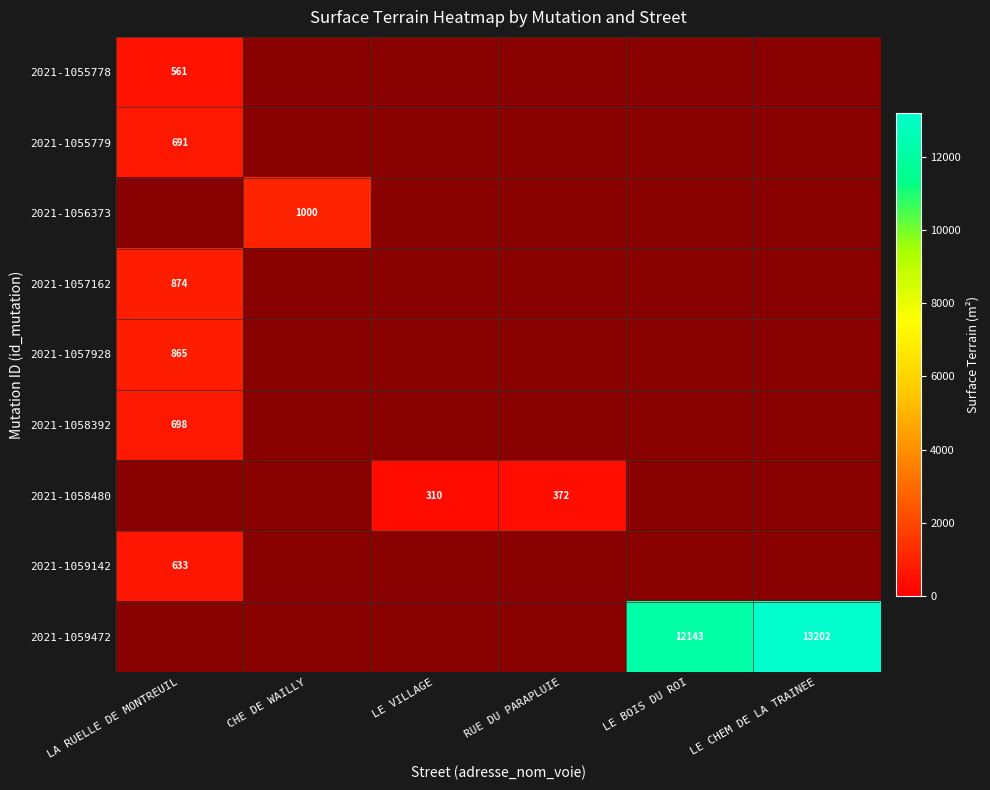

Which category has the lowest value across all series?

LE VILLAGE